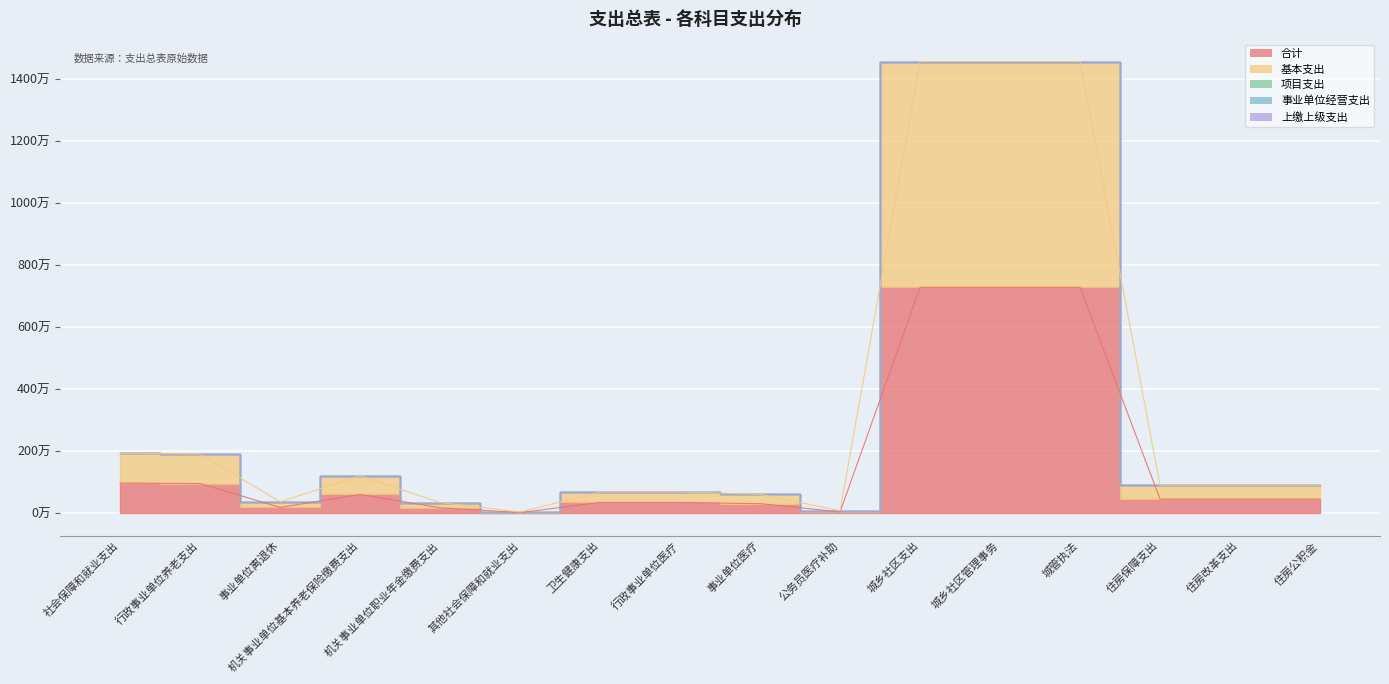

List the labels in order of 基本支出 value, smallest first.

其他社会保障和就业支出, 公务员医疗补助, 机关事业单位职业年金缴费支出, 事业单位离退休, 事业单位医疗, 卫生健康支出, 行政事业单位医疗, 住房保障支出, 住房改革支出, 住房公积金, 机关事业单位基本养老保险缴费支出, 行政事业单位养老支出, 社会保障和就业支出, 城乡社区支出, 城乡社区管理事务, 城管执法